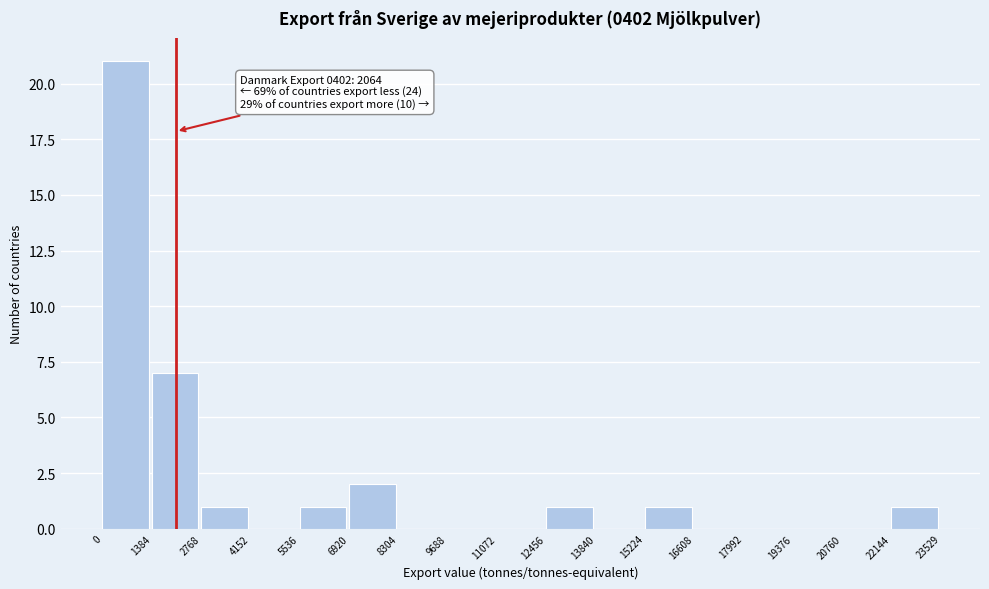

Over which range of the x-axis is the bar tallest?

0 to 1384